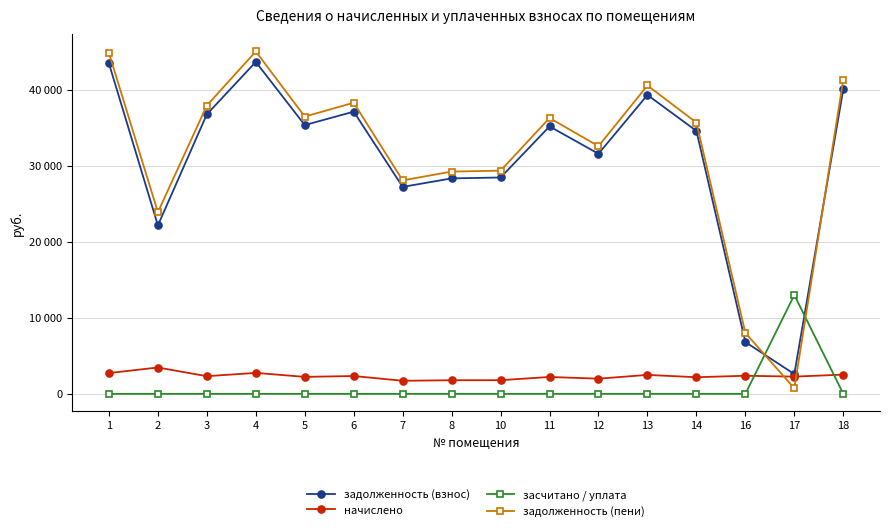

Which series has the widest spread of values?

задолженность (пени)